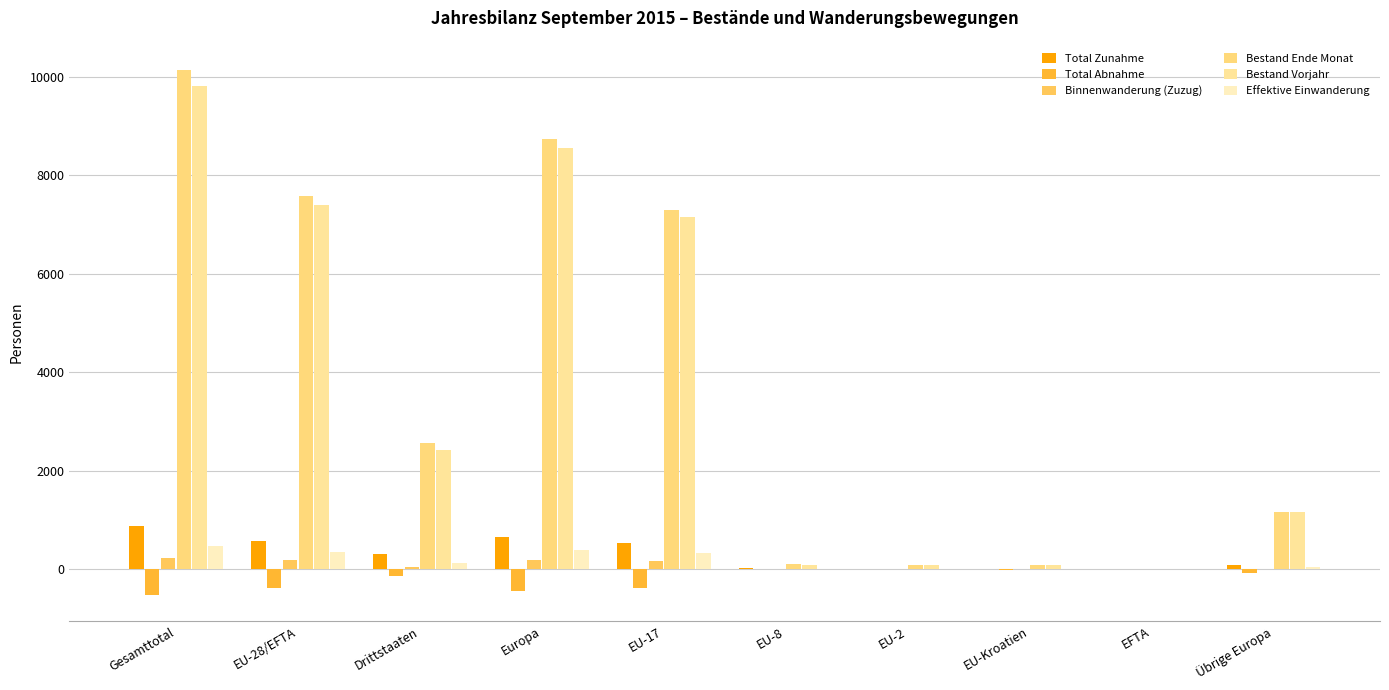

Which series has the largest range (max minus min)?

Bestand Ende Monat